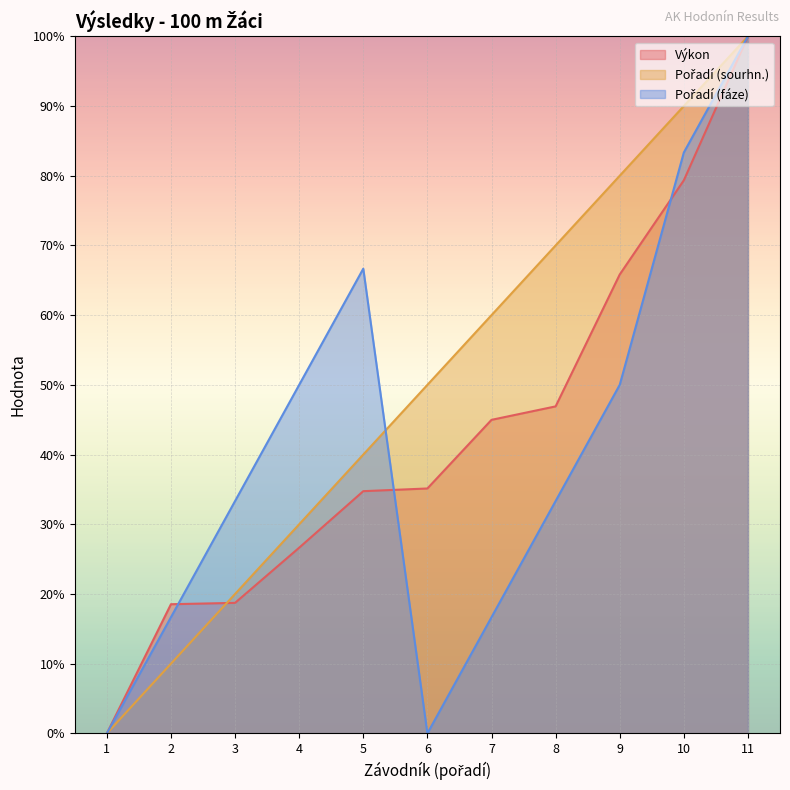

True or false: Výkon has more than 1 points higher than both neighbors.

False